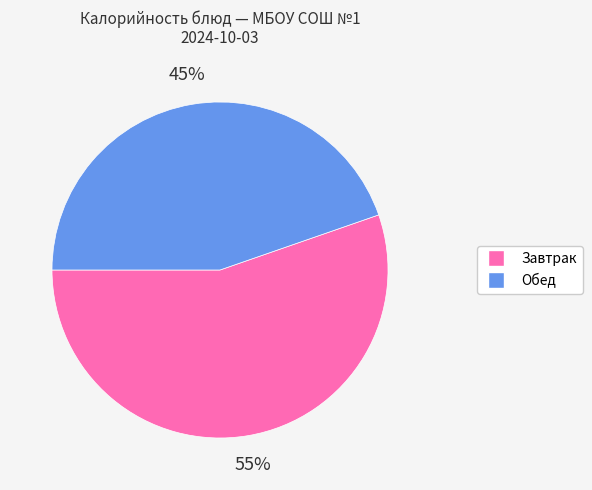

Which slice is the smallest?

Обед